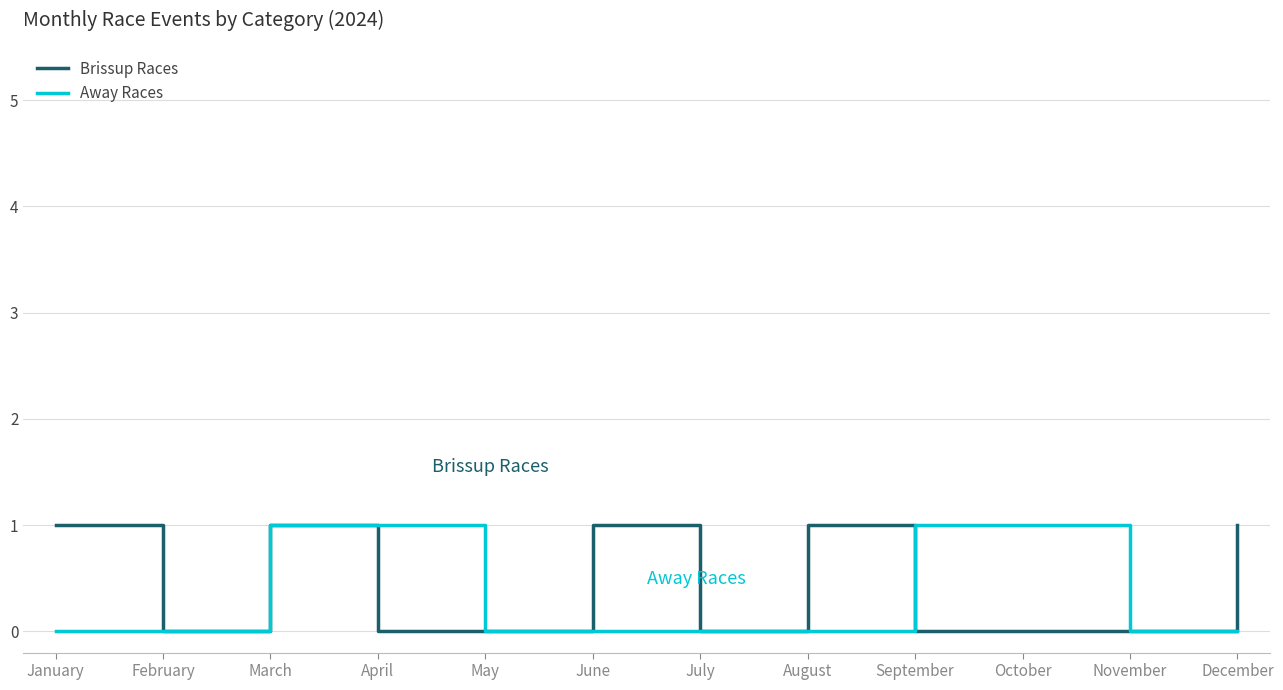

What is the spread (max minus min) of values at August?

1